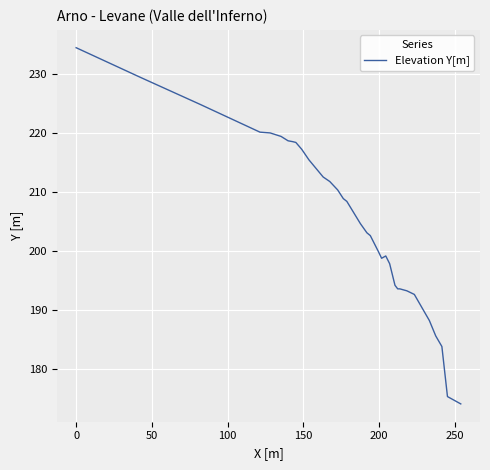

What is the difference between the maximum and minimum values?

60.2